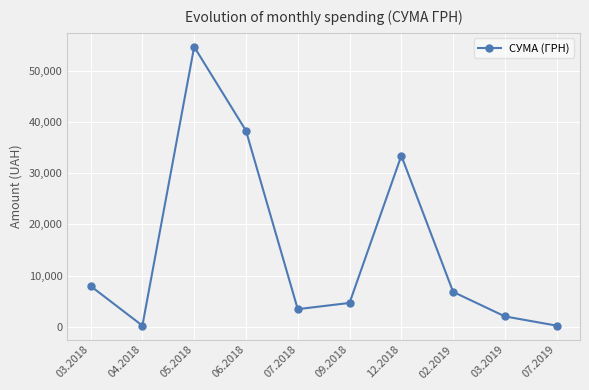

What is the label of the 10th point from the left?

07.2019